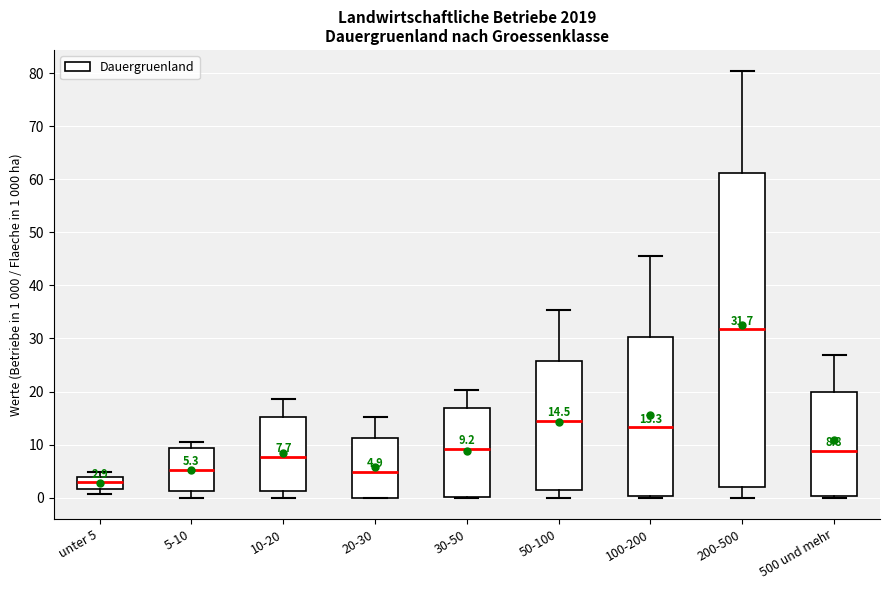

Which box has the highest median line?

200-500